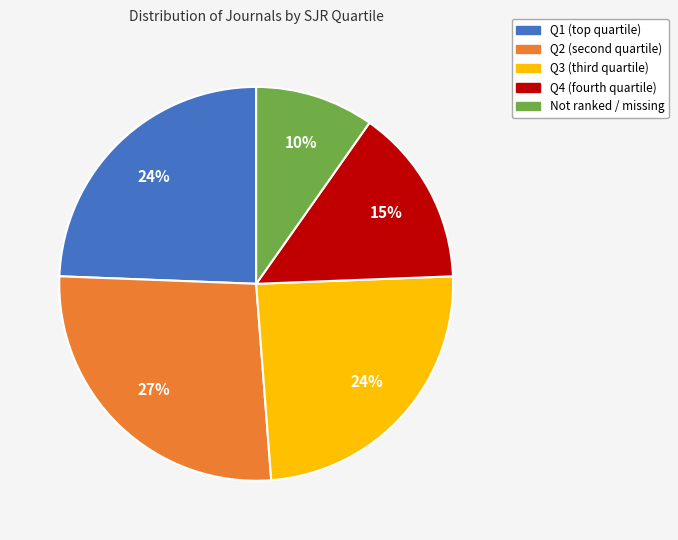

Is there a majority slice in this chart?

No